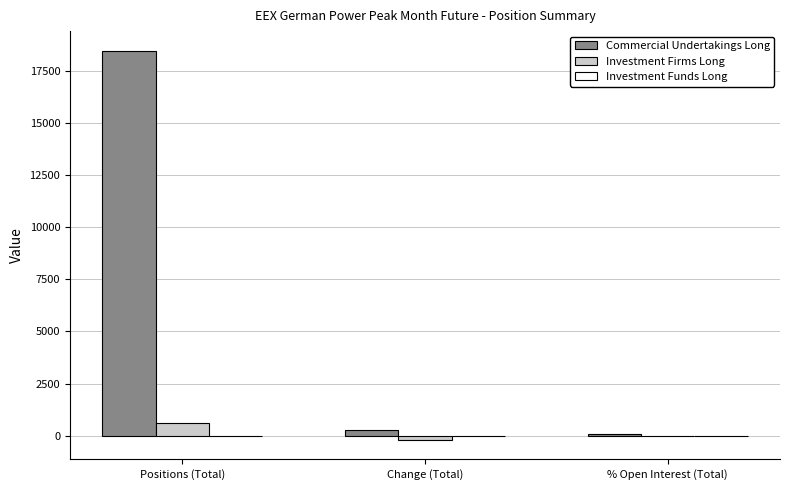

The value of Commercial Undertakings Long at Positions (Total) is 18490.0. True or false?

True